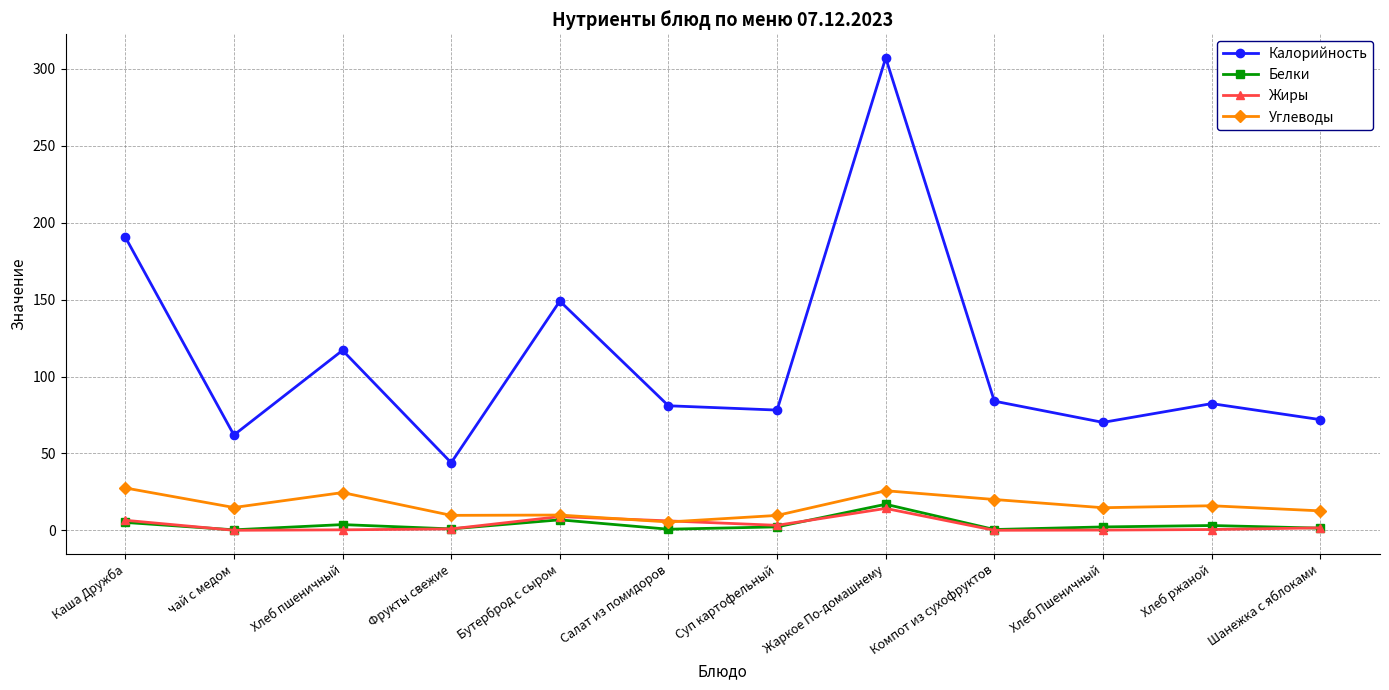

What is the highest value of the Белки series?

17.0